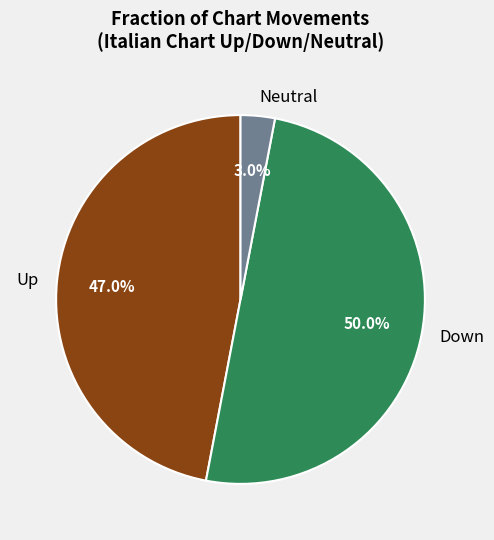

Which category has the biggest portion of the pie?

Down